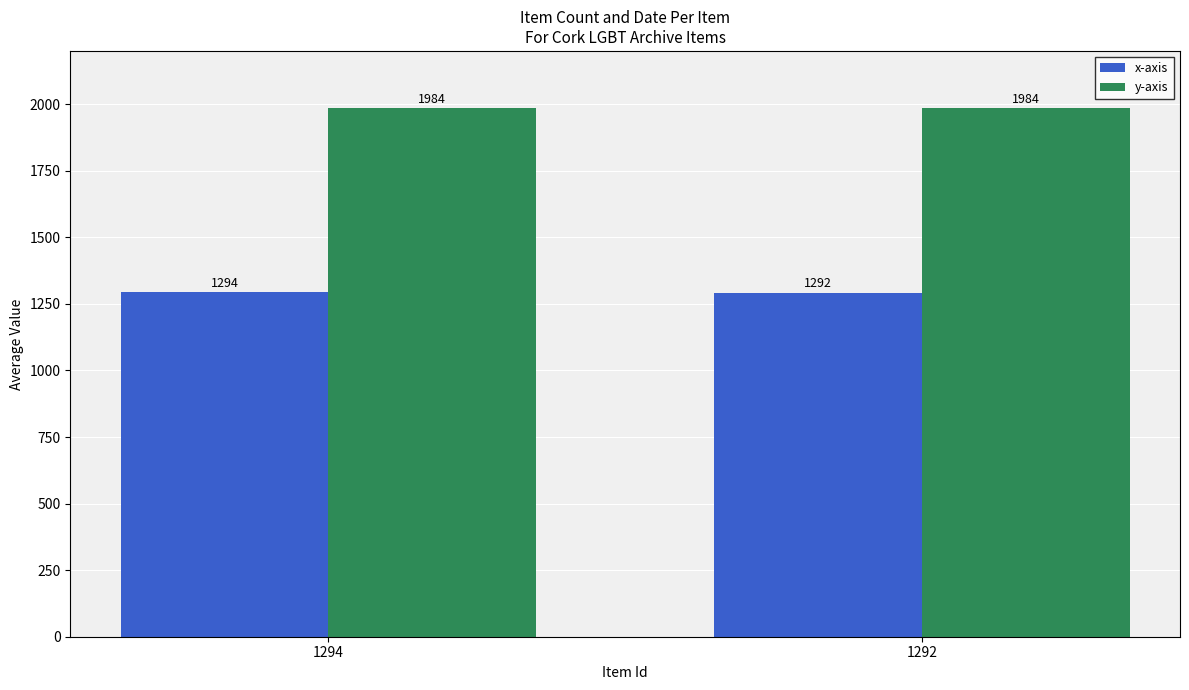

The y-axis series shows 1984 at 1294. True or false?

True